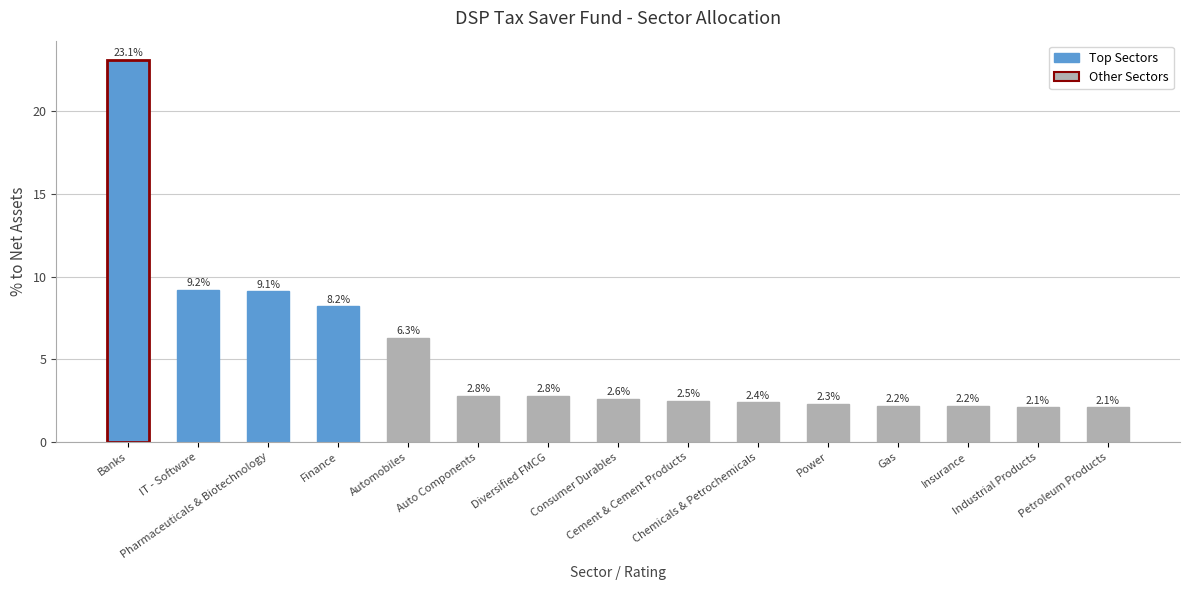

What is the value of the 3rd bar from the left?

9.1